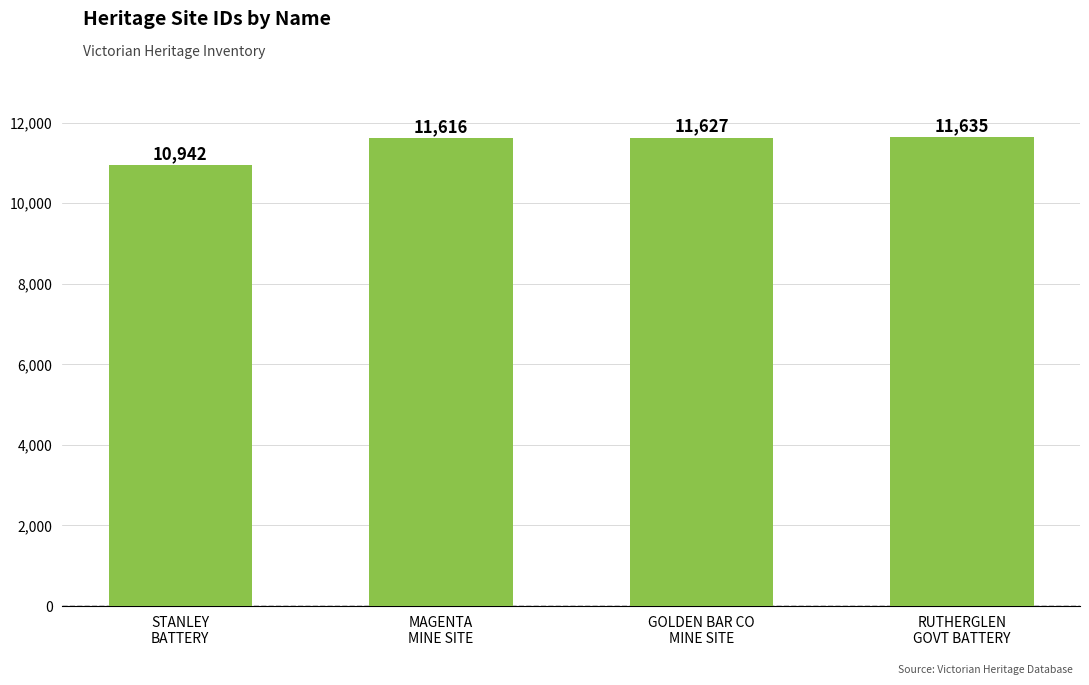

How many data points does each series have?

4